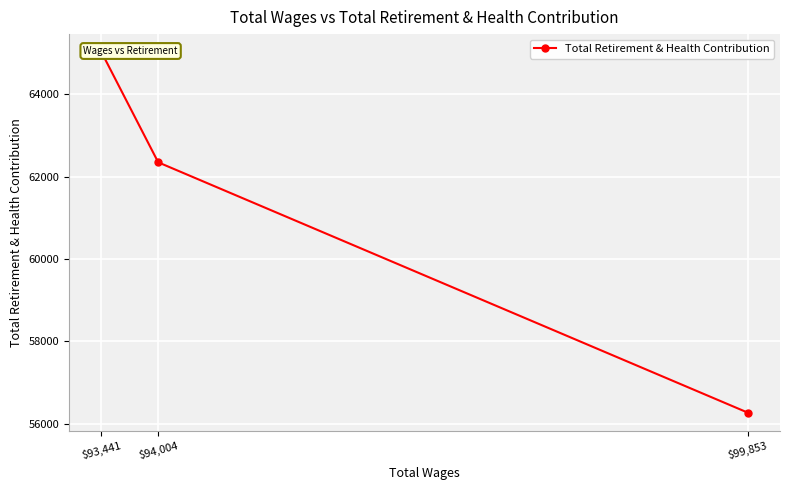

What is the value of the 2nd point from the left?

62346